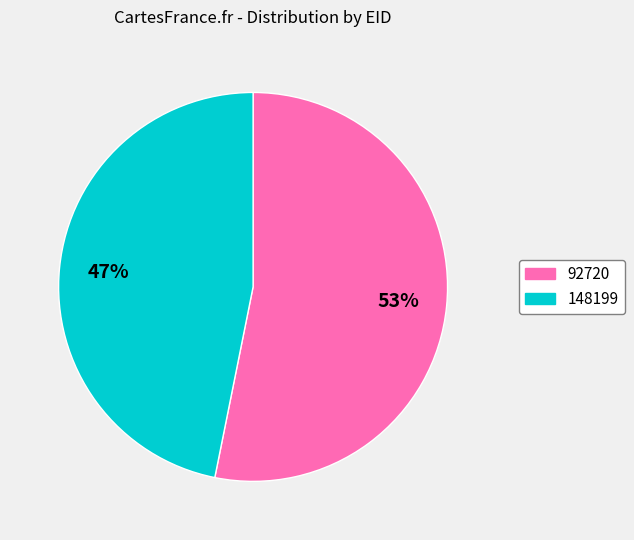

Which has a higher value, 148199 or 92720?

92720